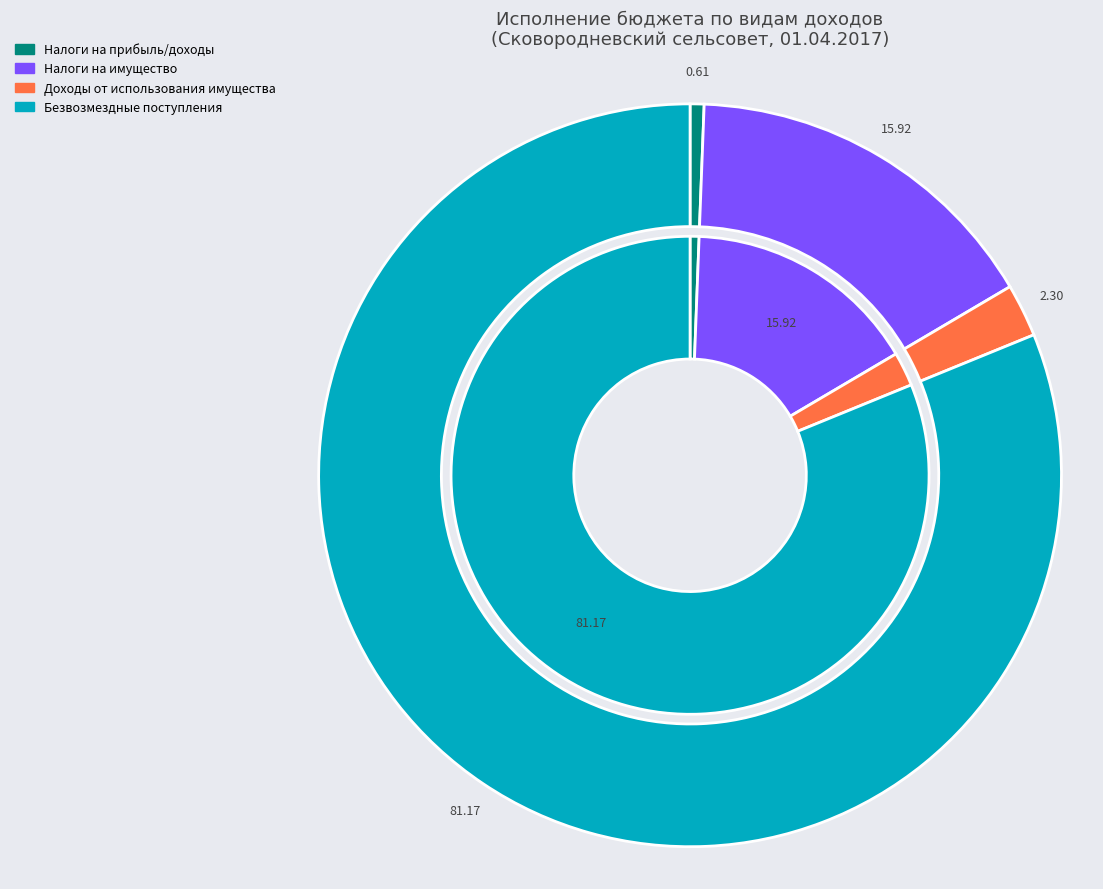

What percentage is the НАЛОГИ НА ПРИБЫЛЬ, ДОХОДЫ slice, to the nearest percent?

1%